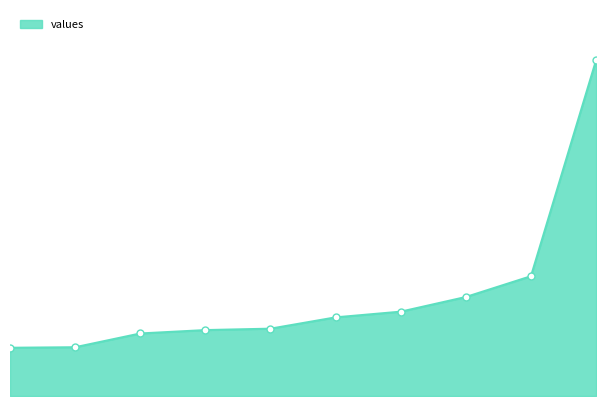

True or false: the data has more than 1 interior local peaks.

False